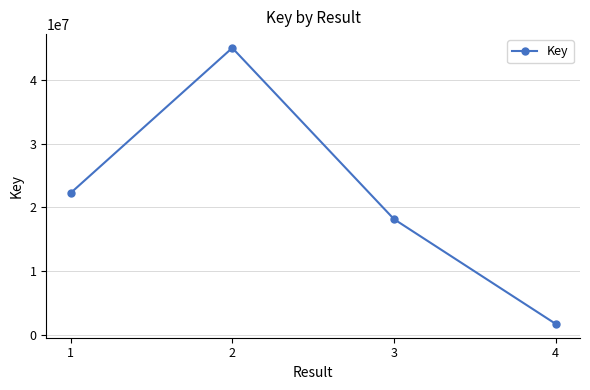

What is the value of the 2nd point from the left?

45105214